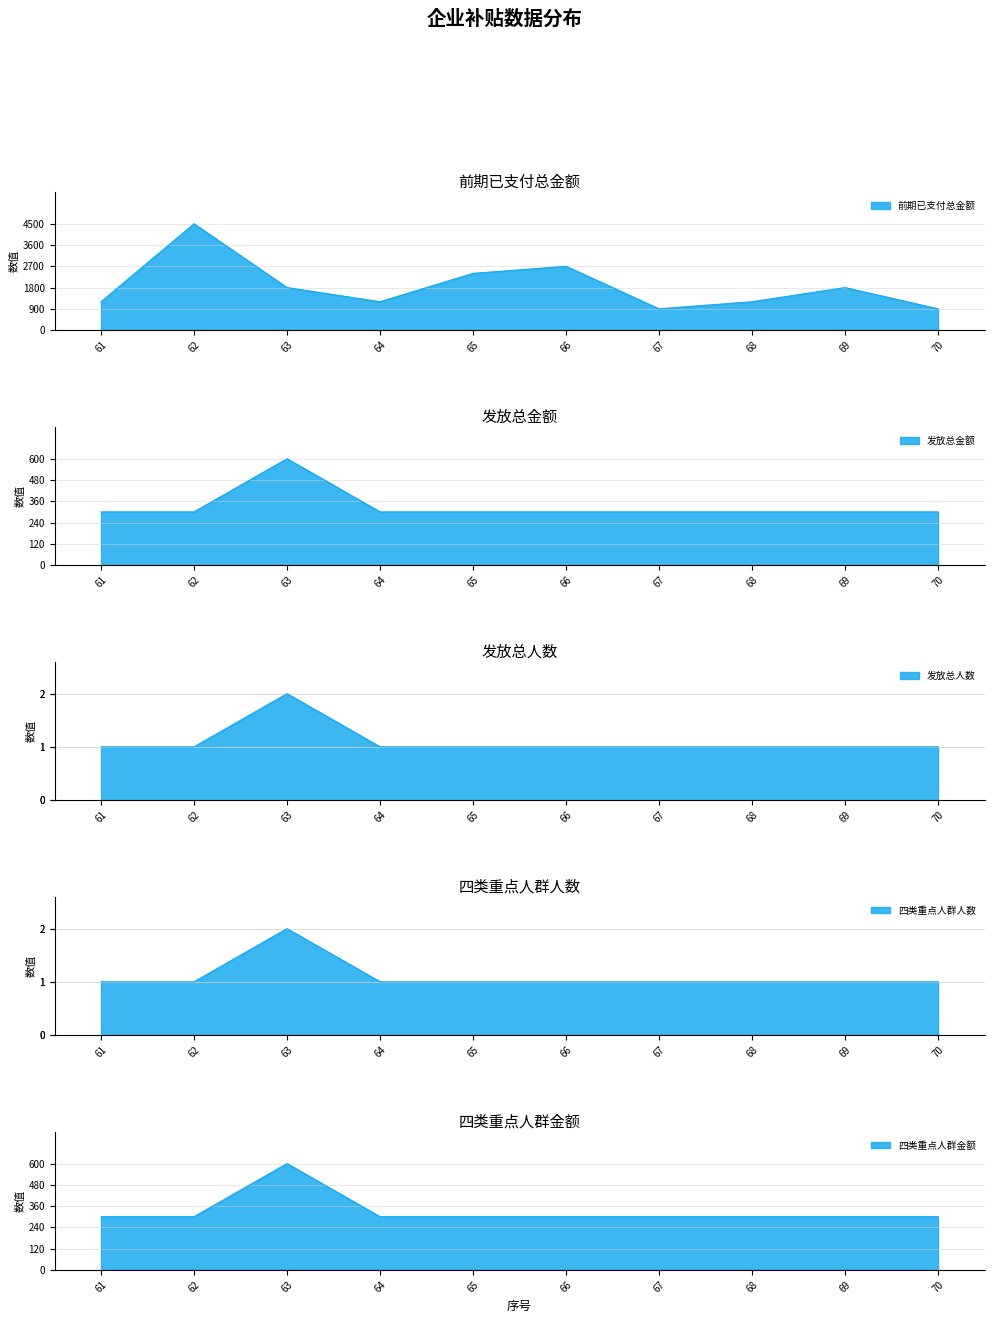

Reading left to right, extract all data points from this chart.

前期已支付总金额: 61=1200	62=4500	63=1800	64=1200	65=2400	66=2700	67=900	68=1200	69=1800	70=900
发放总金额: 61=300	62=300	63=600	64=300	65=300	66=300	67=300	68=300	69=300	70=300
发放总人数: 61=1	62=1	63=2	64=1	65=1	66=1	67=1	68=1	69=1	70=1
四类重点人群人数: 61=1	62=1	63=2	64=1	65=1	66=1	67=1	68=1	69=1	70=1
四类重点人群金额: 61=300	62=300	63=600	64=300	65=300	66=300	67=300	68=300	69=300	70=300